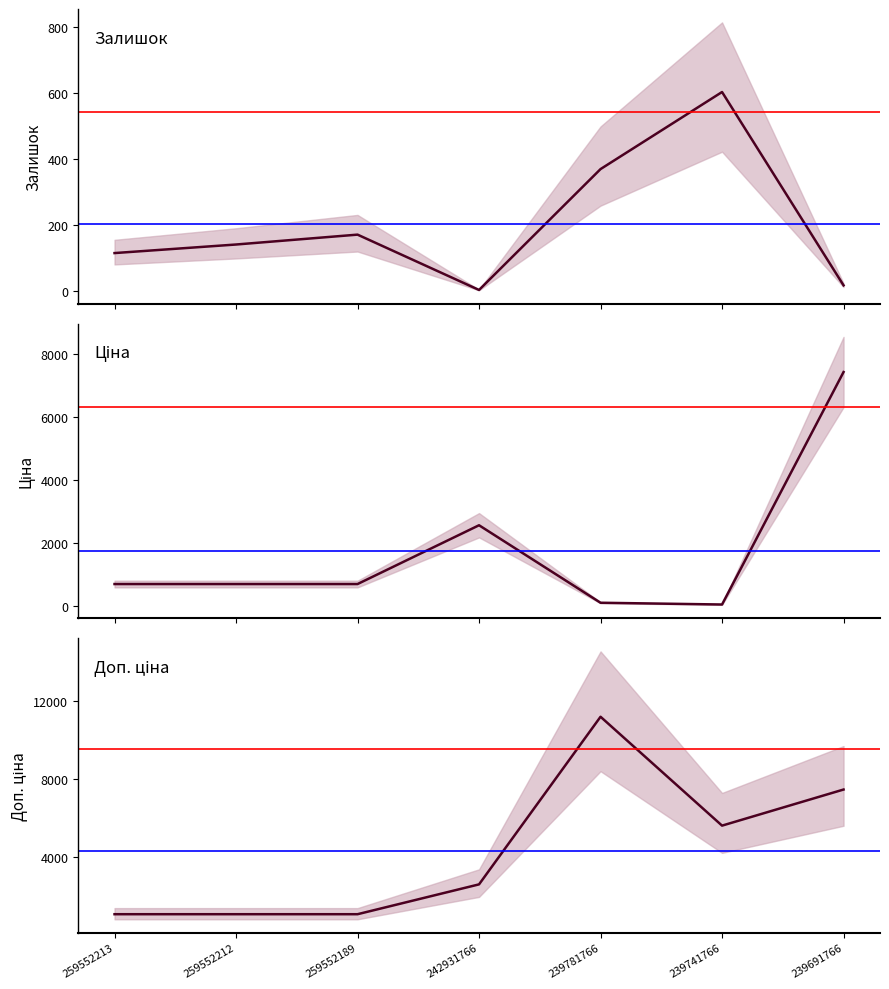

List the series in order of their overall mean, lowest first.

Залишок, Ціна, Доп. ціна